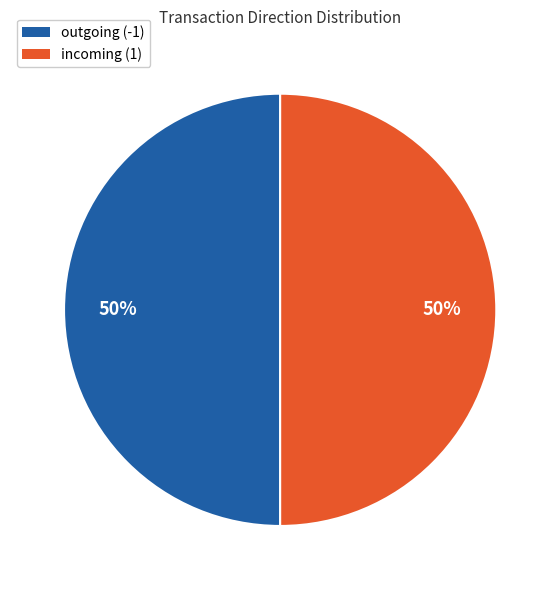

To the nearest percent, what is the average slice percentage?

50%